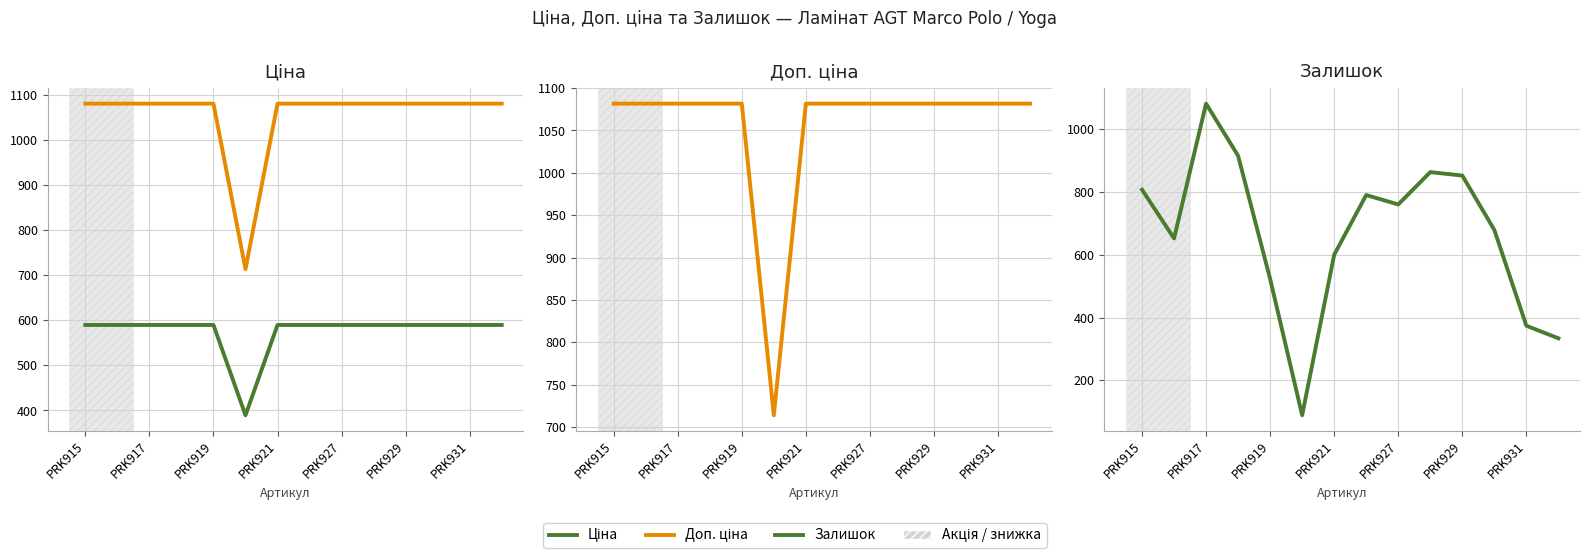

What is the smallest value displayed?

89.0